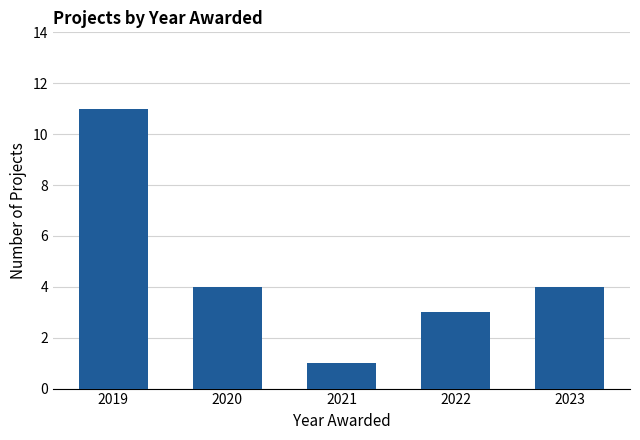

Reading left to right, transcribe all the data shown in this chart.

11	4	1	3	4